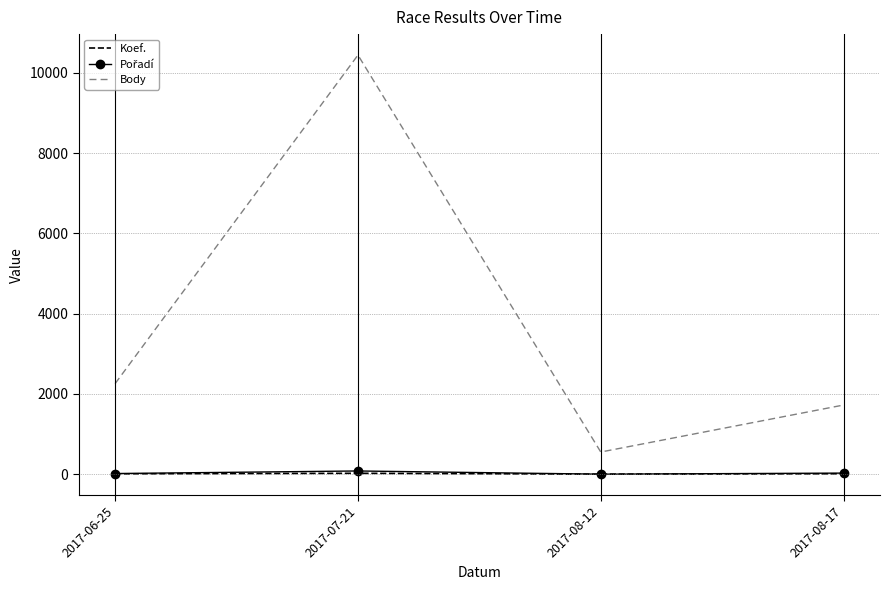

How many interior local peaks does the Body series have?

1